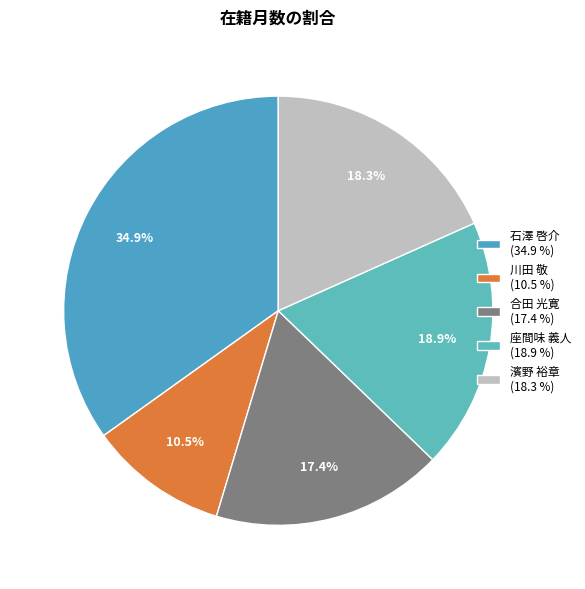

Does 濱野 裕章 account for over 50% of the chart?

No